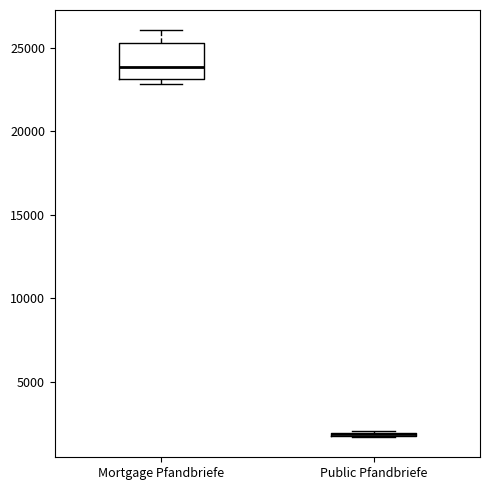

Reading left to right, transcribe this box plot: for each box, give where its median line is, the range the box spans, and where its two whiskers end, as read against the y-axis. The values are not printed on the chart, so give them approximately, as read against the axis.

Mortgage Pfandbriefe: median 24000, box 23000 to 25500, whiskers 23000 (just below the box's lower edge) to 26000
Public Pfandbriefe: box collapsed to a line at 2000, whiskers 1500 to 2000